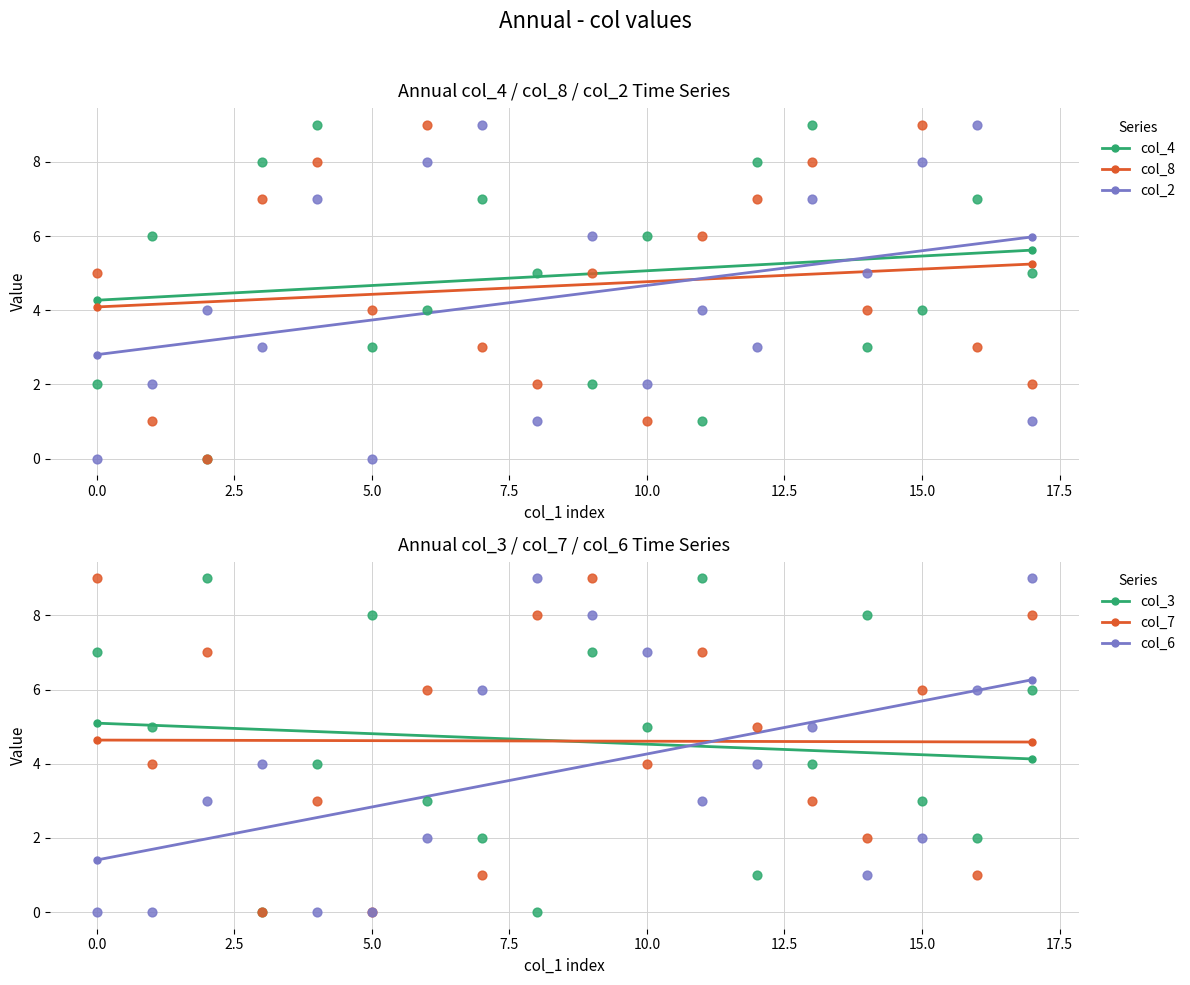

What are all the series names shown in the legend?

col_4, col_8, col_2, col_3, col_7, col_6